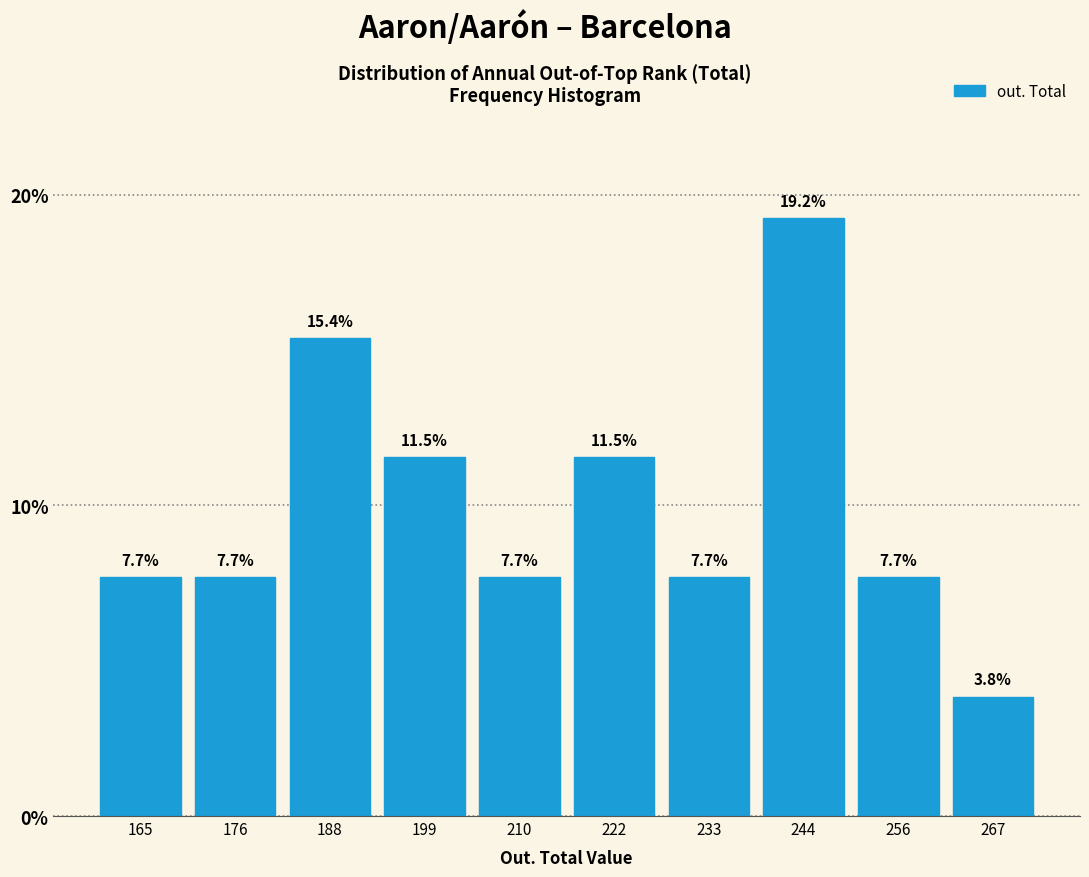

What is the height of the bar covering 172 to 182 on the x-axis? The bar edges are not printed on the chart, so give them approximately, as read against the axis.

7.7